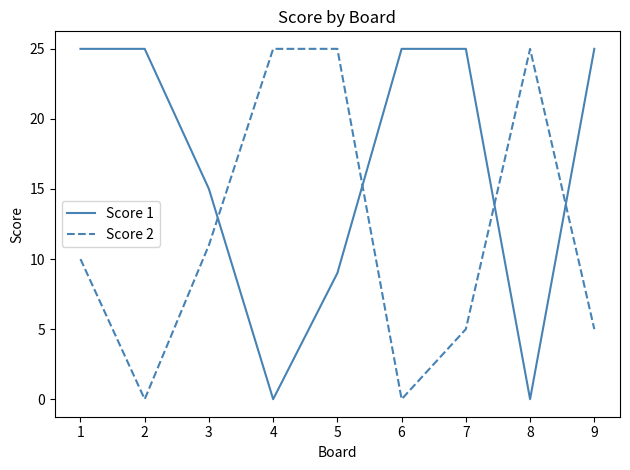

True or false: Score 2 and Score 1 intersect in this chart.

True